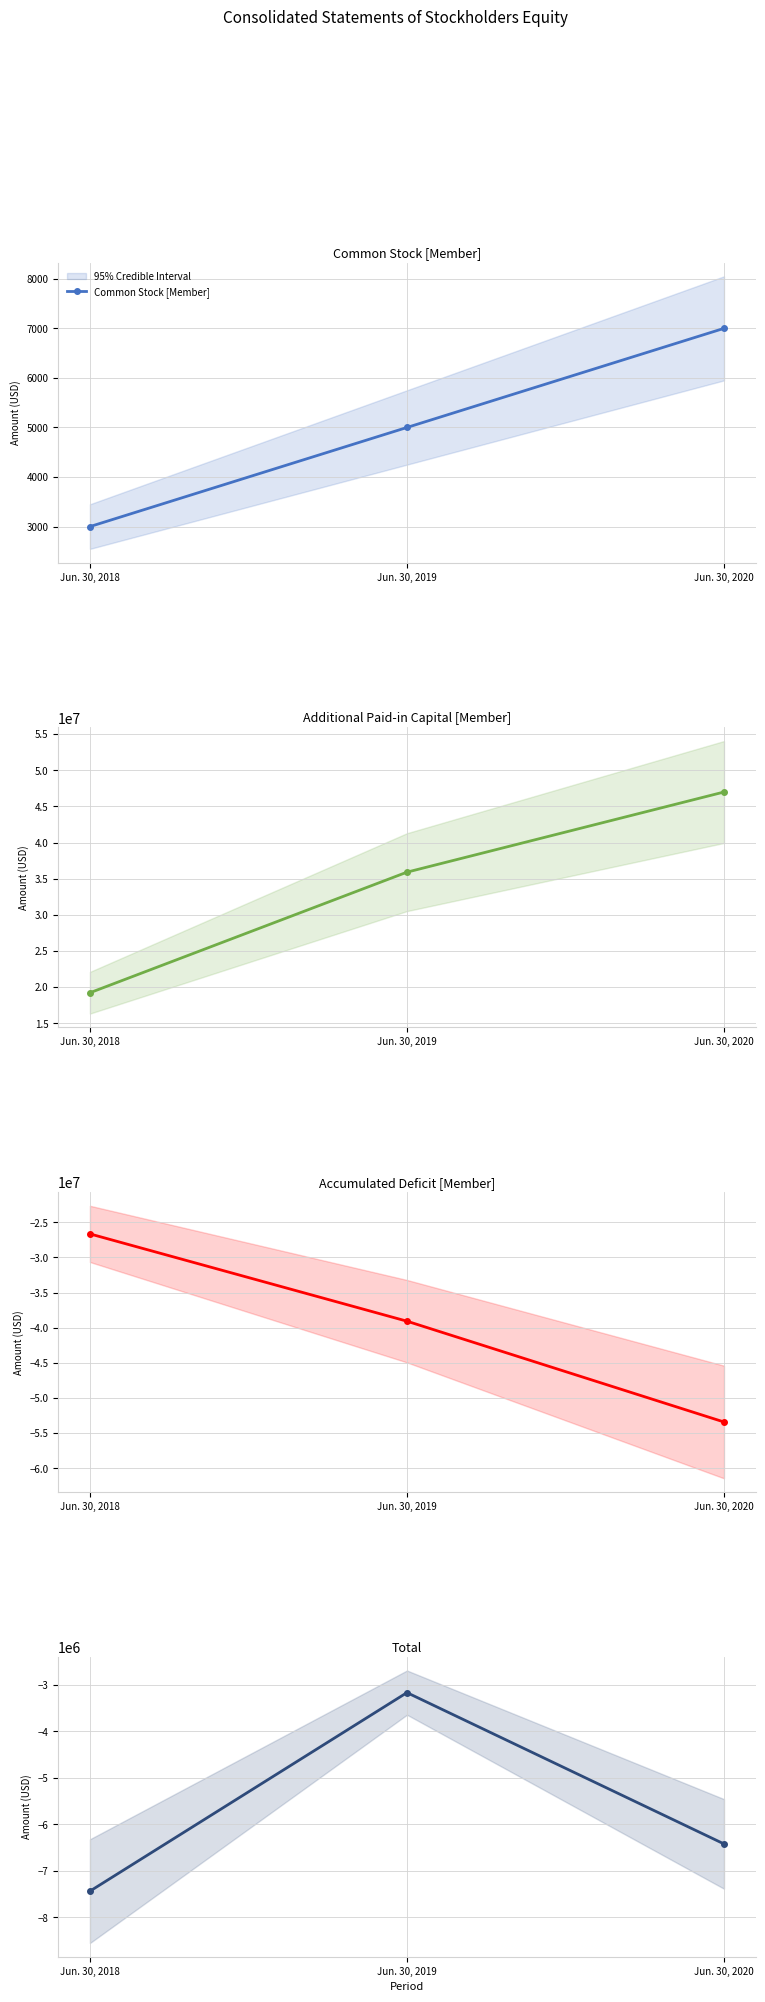

Which series has the largest total across all categories?

Additional Paid-in Capital [Member]